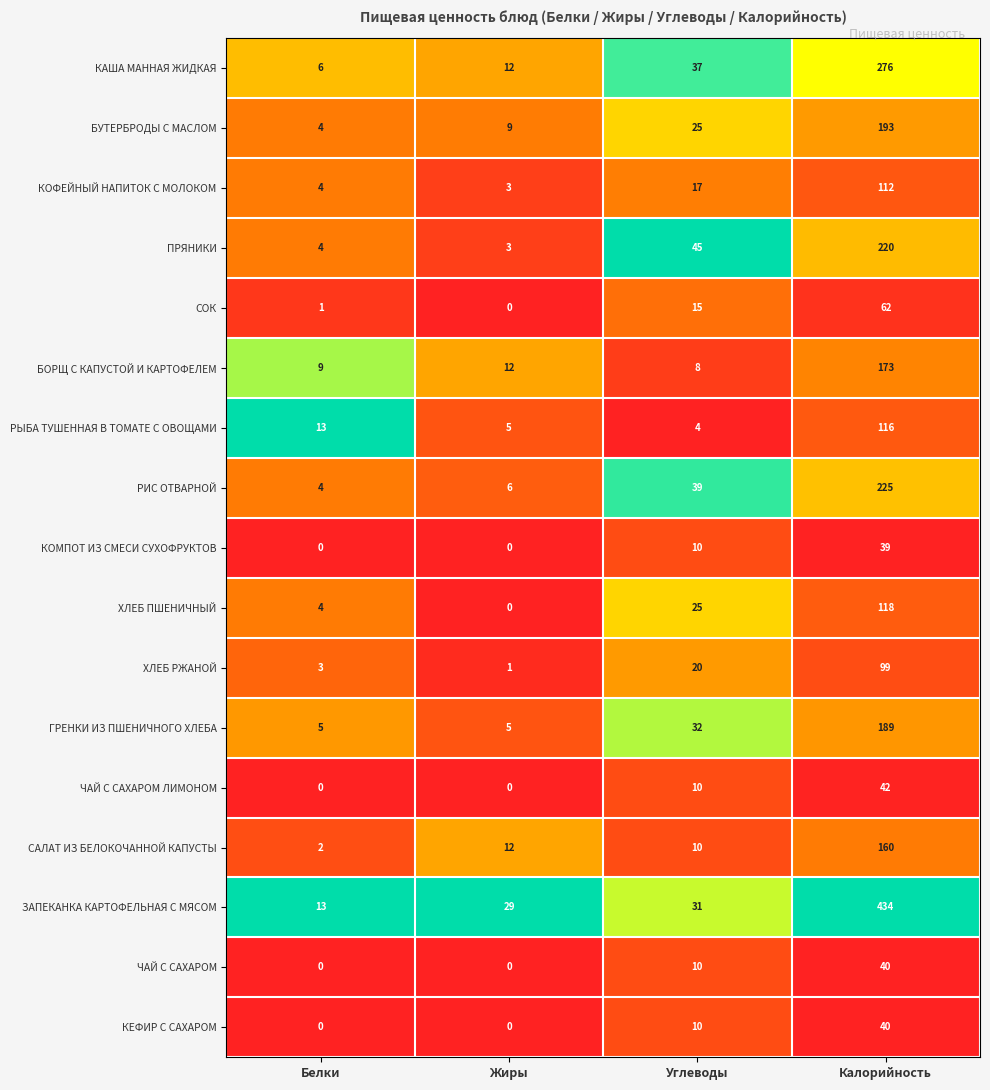

What is the sum of all ЧАЙ С САХАРОМ ЛИМОНОМ values?

52